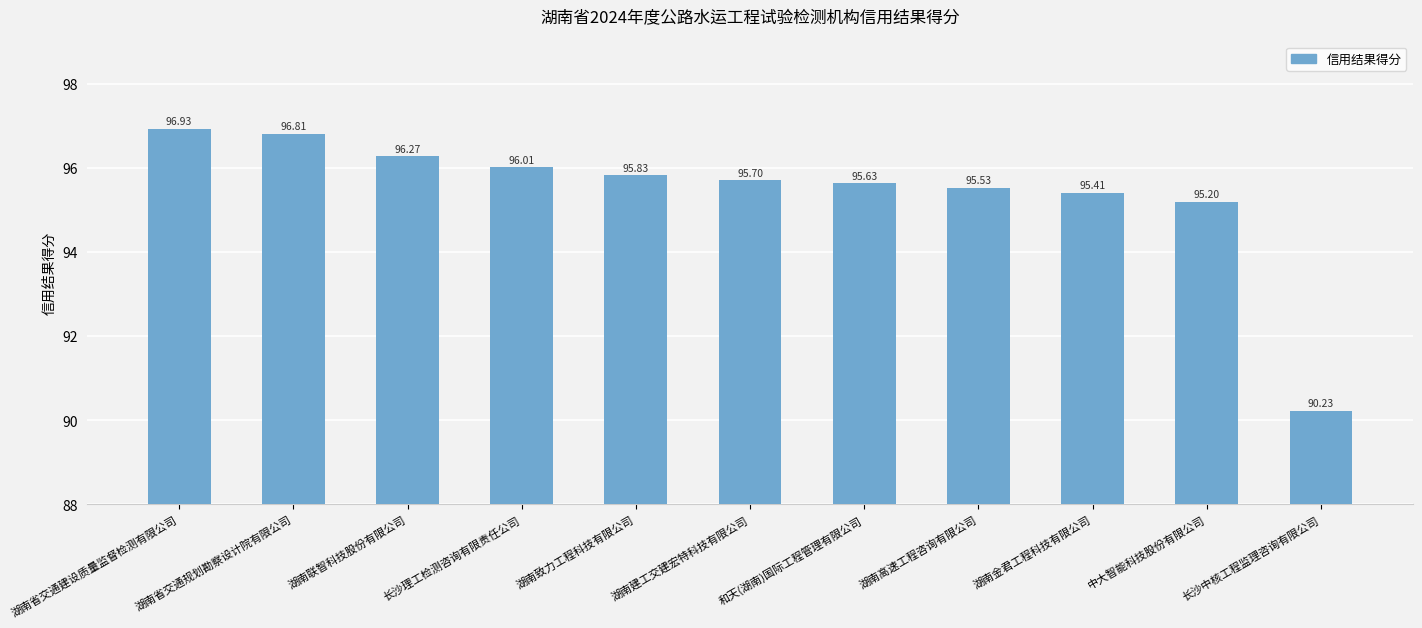

Reading left to right, transcribe all the data shown in this chart.

96.9	96.8	96.3	96.0	95.8	95.7	95.6	95.5	95.4	95.2	90.2